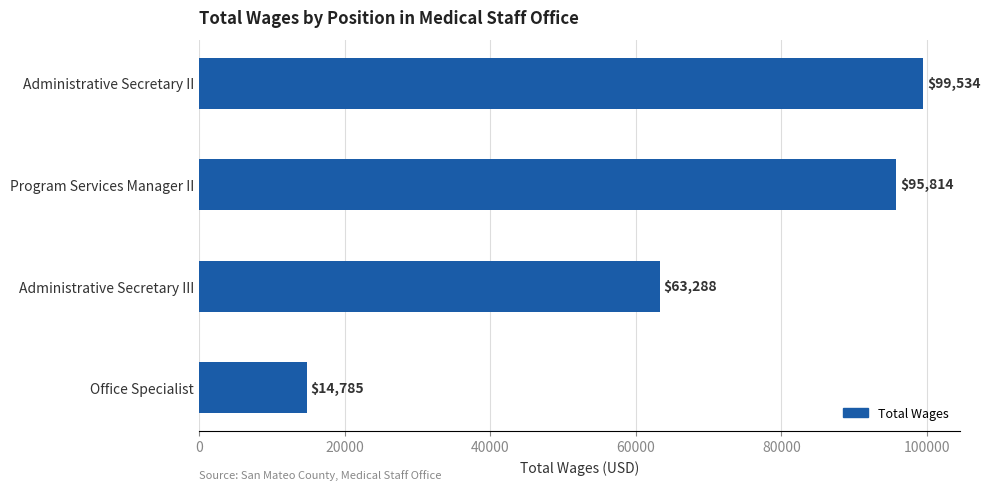

Rank the categories by value from highest to lowest.

Administrative Secretary II, Program Services Manager II, Administrative Secretary III, Office Specialist